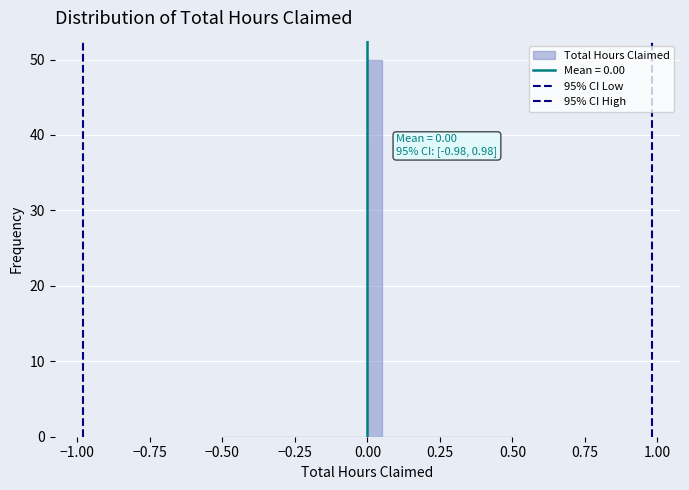

Read against the x-axis, roughly where is the centre of the tallest bar?

0.05